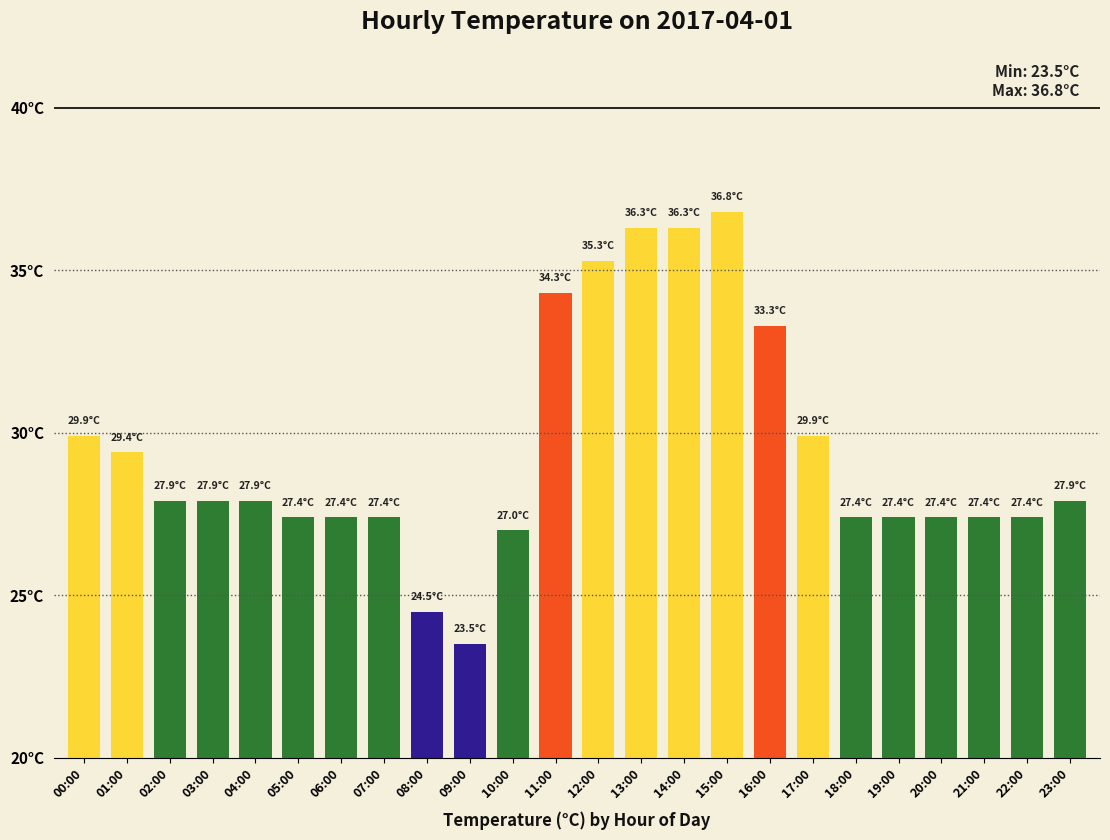

At which category does the chart reach its peak across all series?

15:00